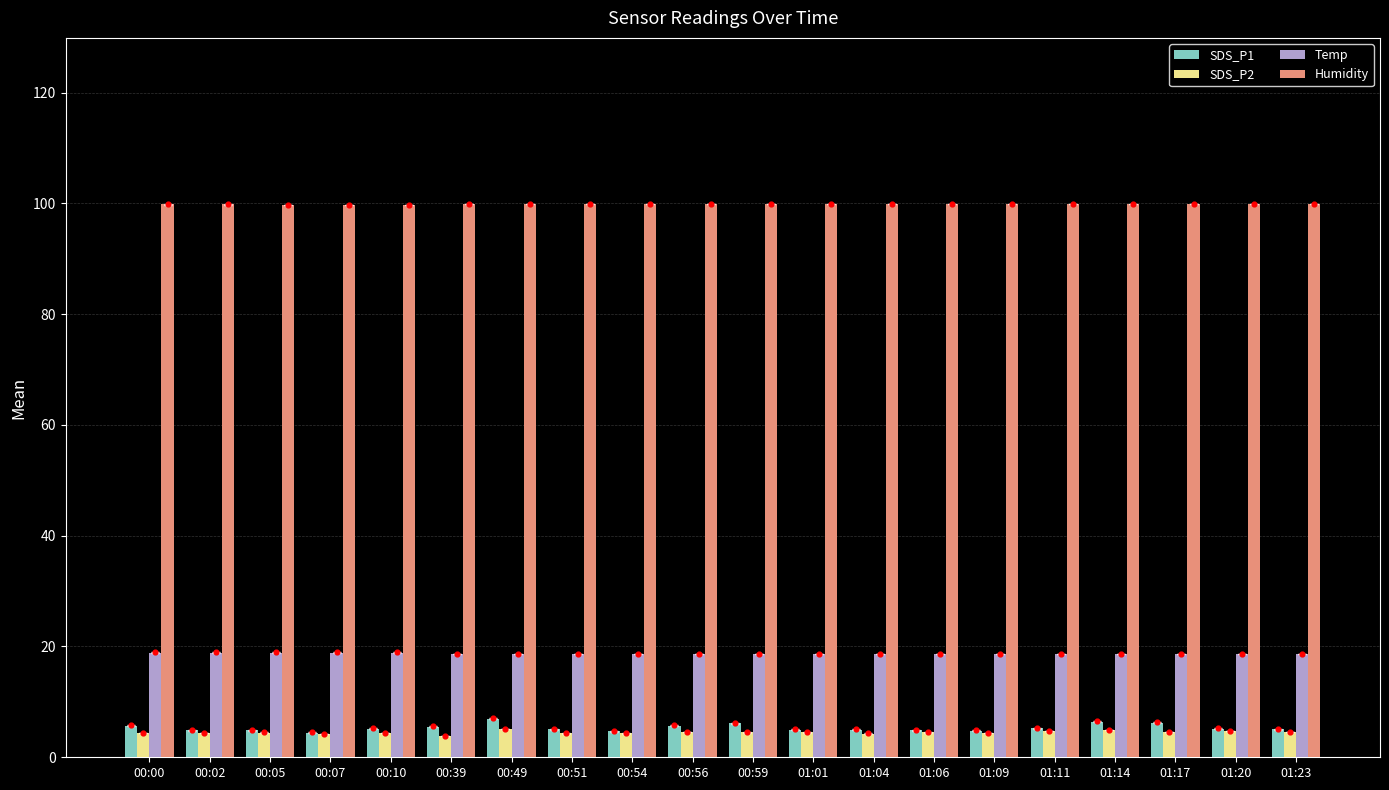

What are all the series names shown in the legend?

SDS_P1, SDS_P2, Temp, Humidity